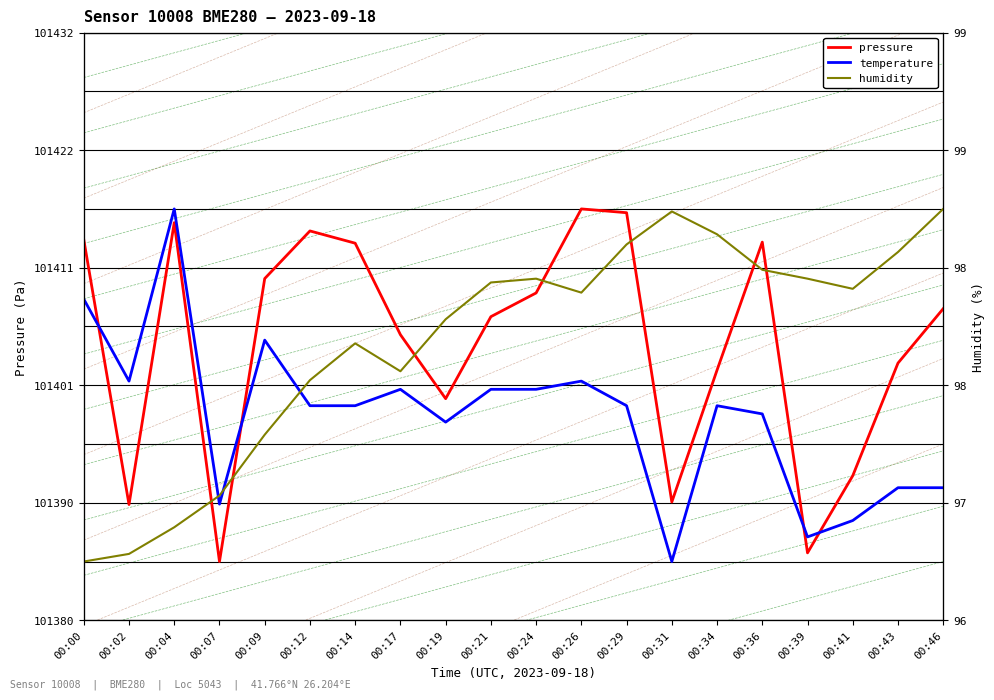

What is the total value across all series at 00:39?

83.8